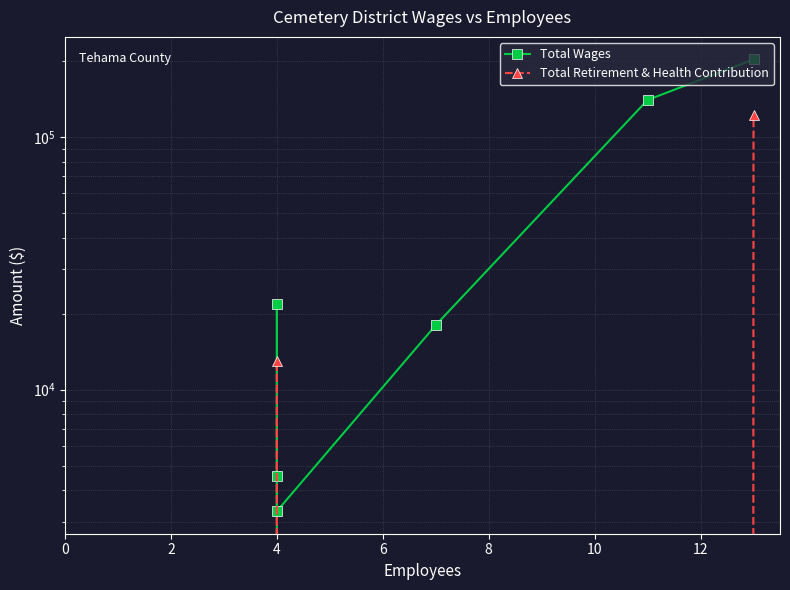

List the series in order of their overall mean, highest first.

Total Wages, Total Retirement & Health Contribution